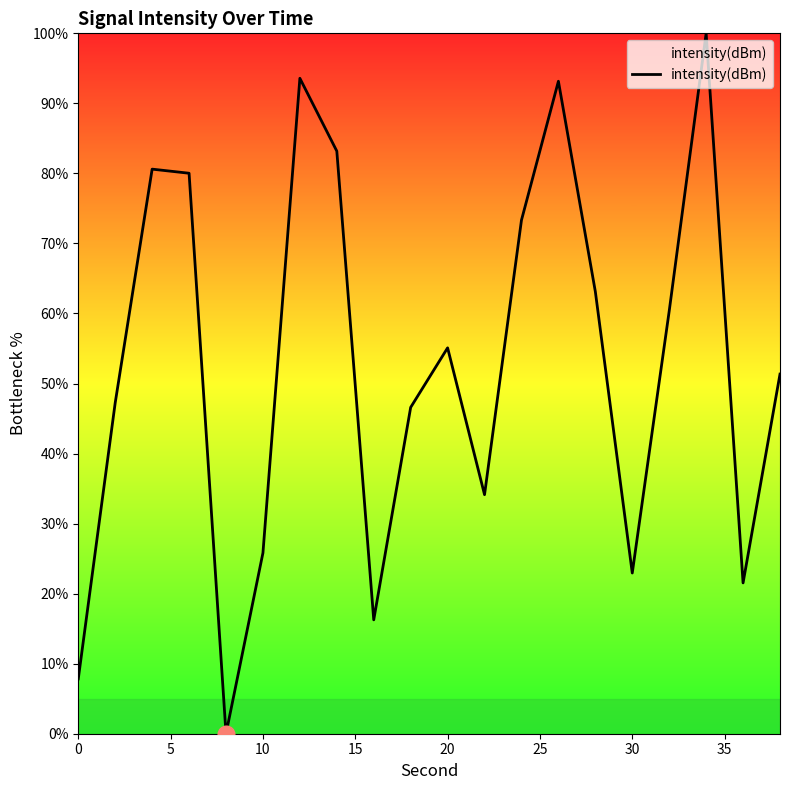

What is the greatest value displayed?

100.0